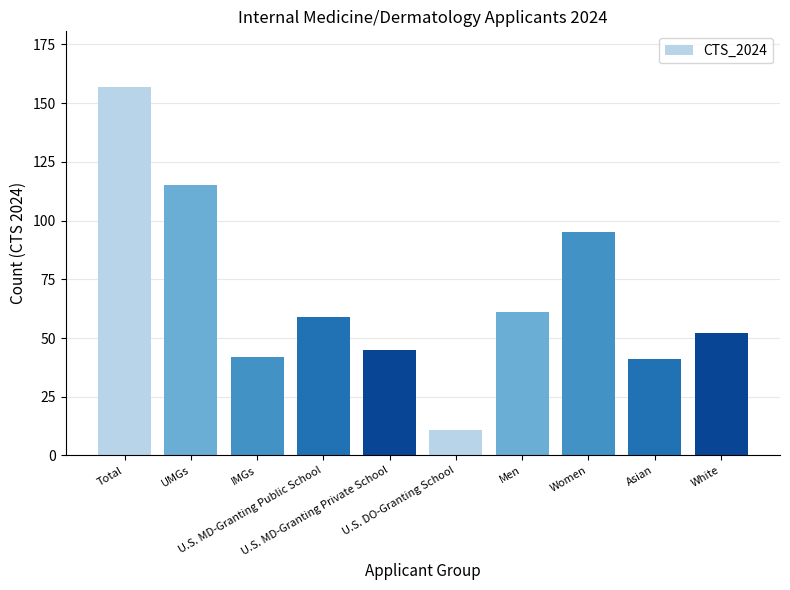

Are the bars horizontal?

No